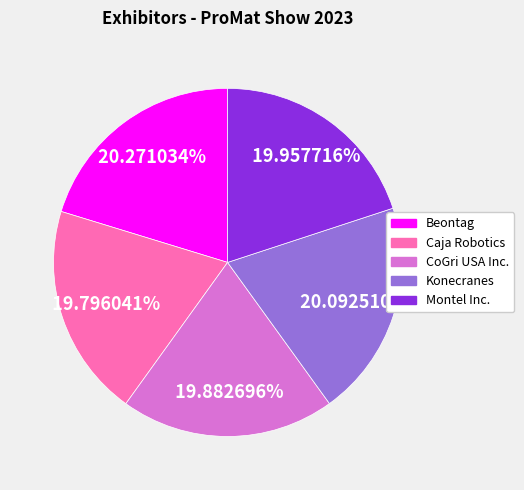

Is it true that CoGri USA Inc. is 20% of the pie?

True